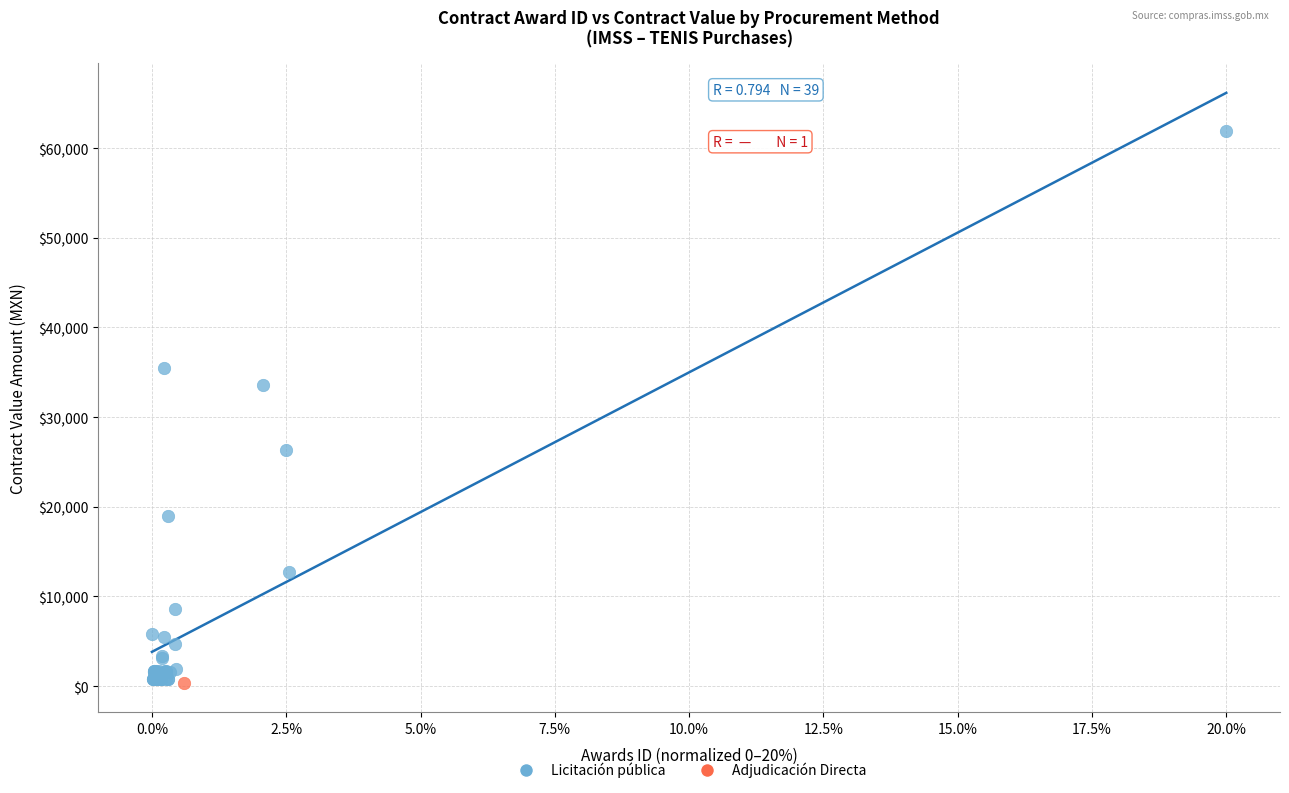

What are all the series names shown in the legend?

Licitación pública, Adjudicación Directa